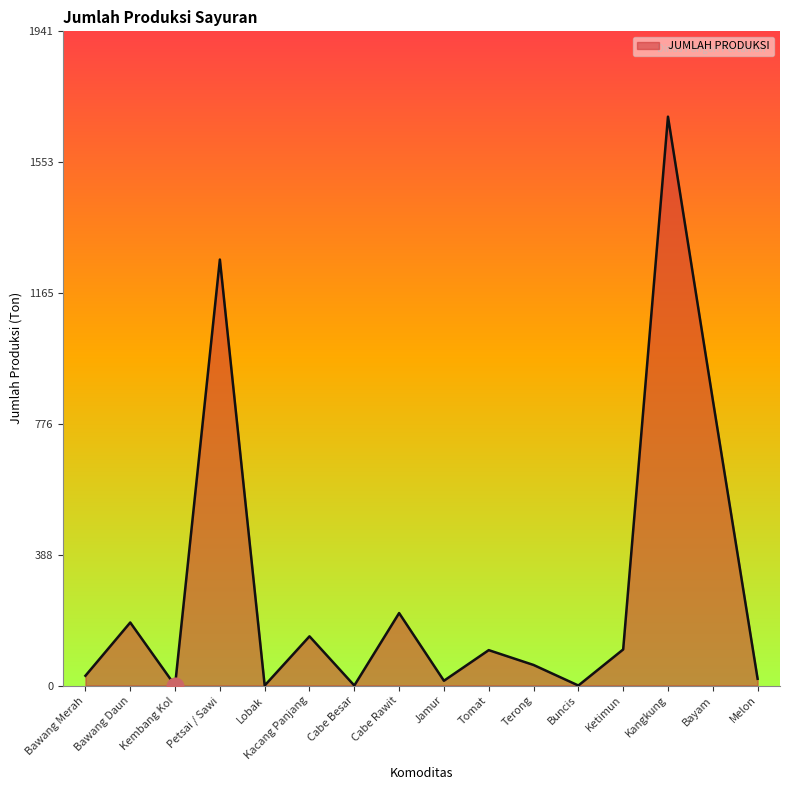

What position from the right is Tomat?

7